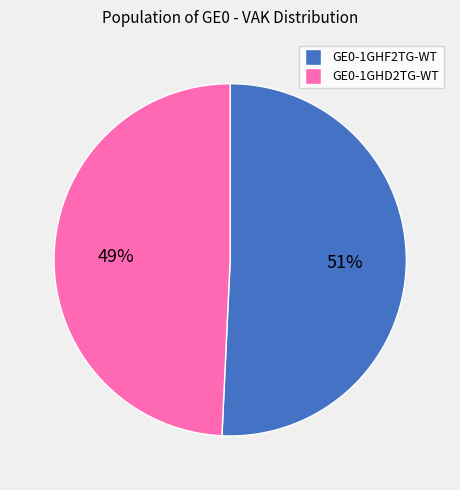

What is the majority slice?

GE0-1GHF2TG-WT